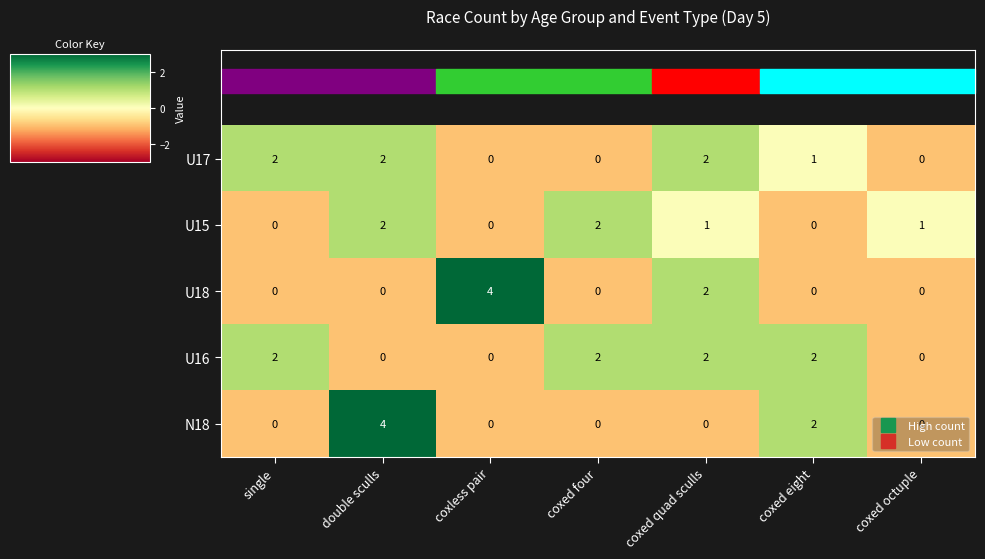

Which series has the largest total across all categories?

U16